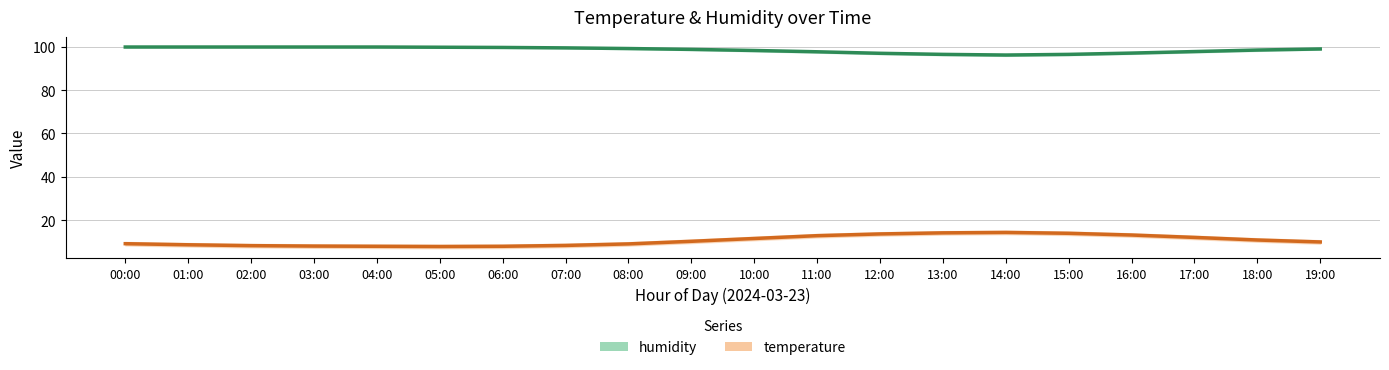

Reading left to right, transcribe all the data shown in this chart.

humidity: 00:00=99.9	01:00=99.9	02:00=99.9	03:00=99.9	04:00=99.9	05:00=99.8	06:00=99.7	07:00=99.5	08:00=99.2	09:00=98.8	10:00=98.3	11:00=97.7	12:00=97.0	13:00=96.5	14:00=96.2	15:00=96.5	16:00=97.1	17:00=97.8	18:00=98.5	19:00=99.0
temperature: 00:00=9.1	01:00=8.6	02:00=8.2	03:00=8.0	04:00=7.9	05:00=7.8	06:00=7.9	07:00=8.3	08:00=9.0	09:00=10.2	10:00=11.5	11:00=12.8	12:00=13.6	13:00=14.1	14:00=14.3	15:00=13.9	16:00=13.1	17:00=12.0	18:00=10.8	19:00=9.9